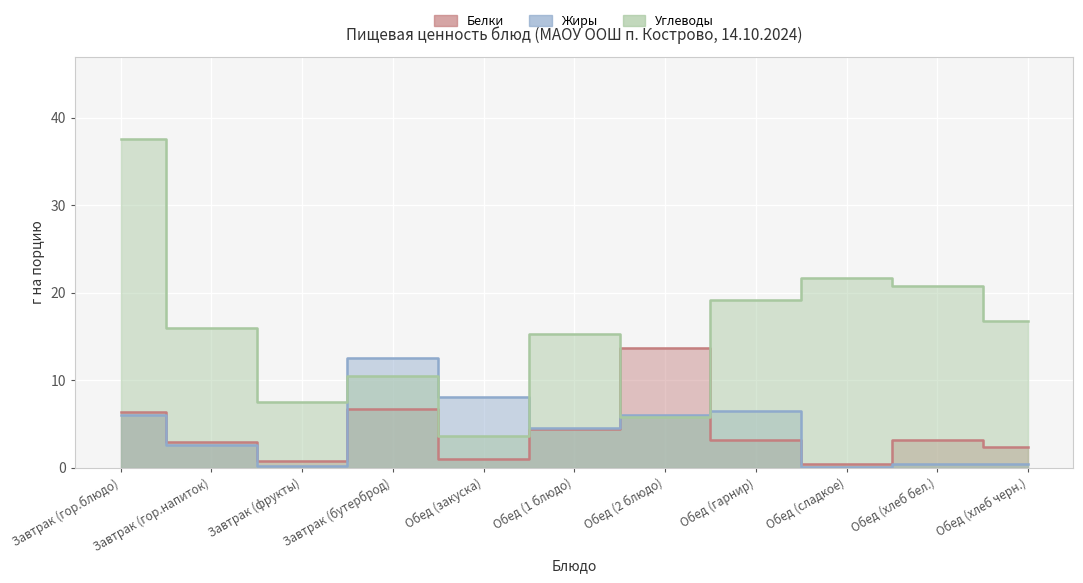

Reading left to right, what are all the values shown in this chart?

Белки: Завтрак (гор.блюдо)=6.3	Завтрак (гор.напиток)=2.9	Завтрак (фрукты)=0.8	Завтрак (бутерброд)=6.7	Обед (закуска)=0.9	Обед (1 блюдо)=4.4	Обед (2 блюдо)=13.6	Обед (гарнир)=3.2	Обед (сладкое)=0.3	Обед (хлеб бел.)=3.2	Обед (хлеб черн.)=2.4
Жиры: Завтрак (гор.блюдо)=6.1	Завтрак (гор.напиток)=2.5	Завтрак (фрукты)=0.2	Завтрак (бутерброд)=12.5	Обед (закуска)=8.1	Обед (1 блюдо)=4.5	Обед (2 блюдо)=6.1	Обед (гарнир)=6.5	Обед (сладкое)=0.1	Обед (хлеб бел.)=0.4	Обед (хлеб черн.)=0.4
Углеводы: Завтрак (гор.блюдо)=37.5	Завтрак (гор.напиток)=15.9	Завтрак (фрукты)=7.5	Завтрак (бутерброд)=10.5	Обед (закуска)=3.6	Обед (1 блюдо)=15.2	Обед (2 блюдо)=5.8	Обед (гарнир)=19.2	Обед (сладкое)=21.7	Обед (хлеб бел.)=20.8	Обед (хлеб черн.)=16.8